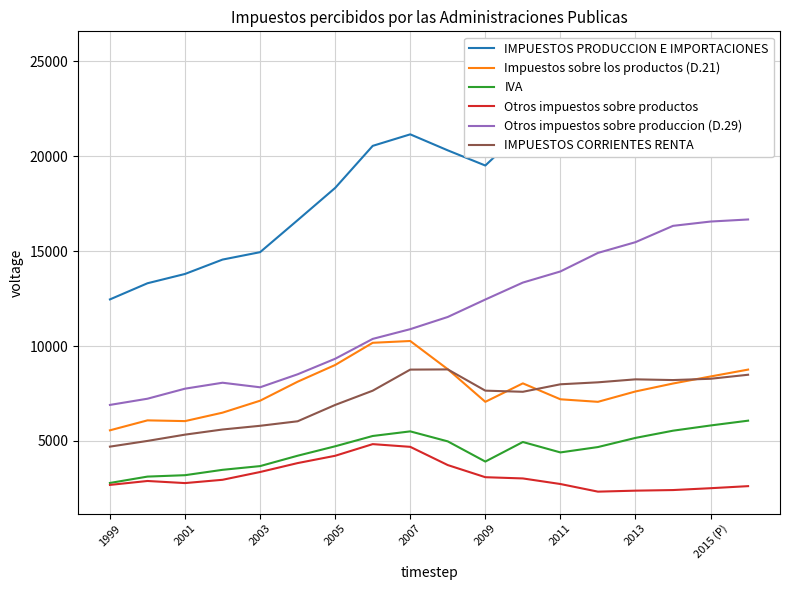

What is the minimum value for Otros impuestos sobre productos?

2328